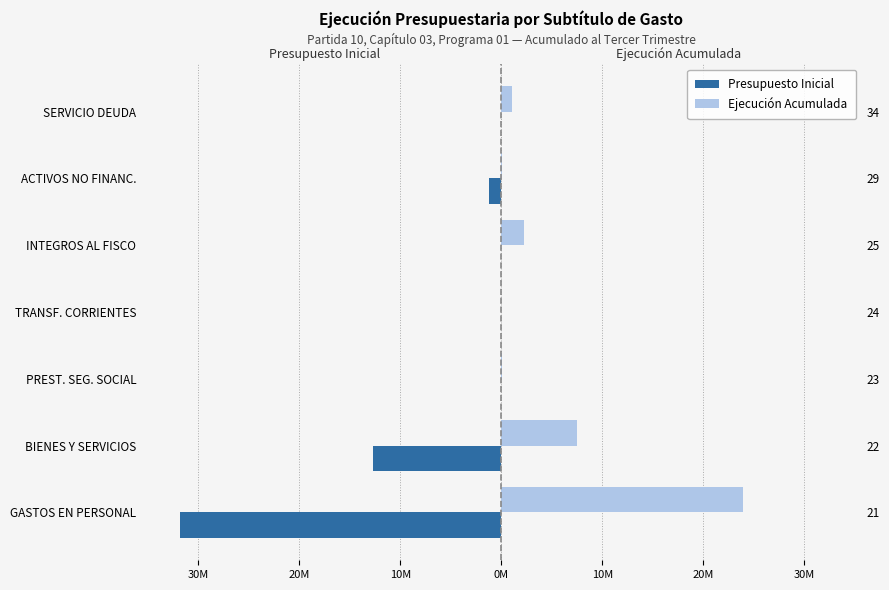

How many values in the Presupuesto Inicial series are below -35569?

3